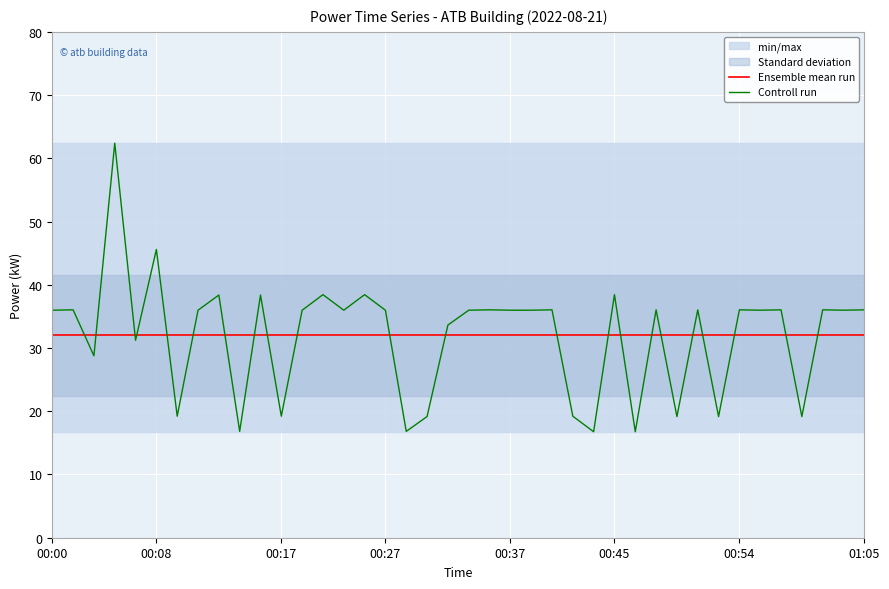

The value of Ensemble mean run at 8 is 32.0. True or false?

True